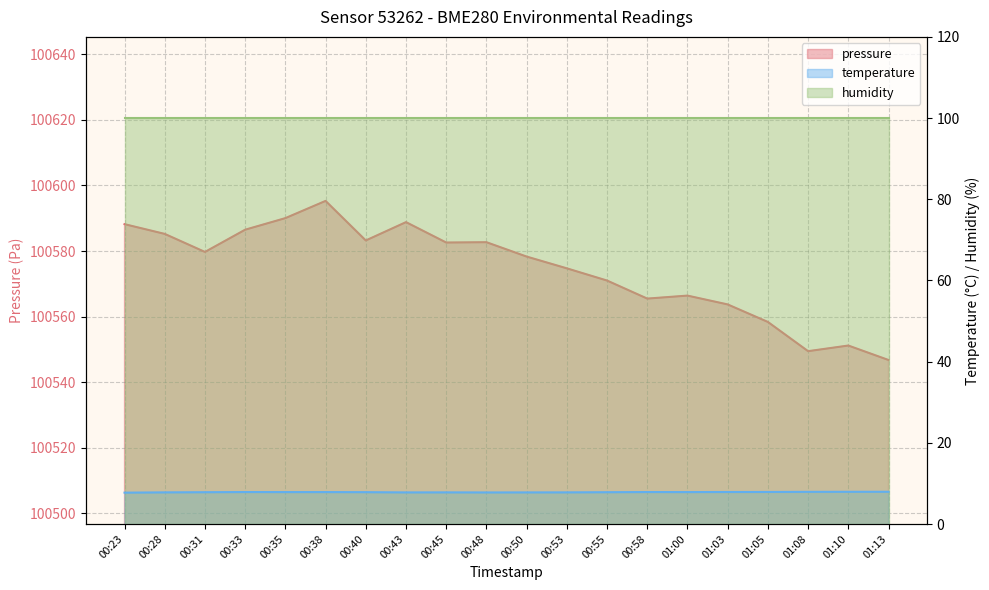

What value does the temperature series have at 00:35?

7.9